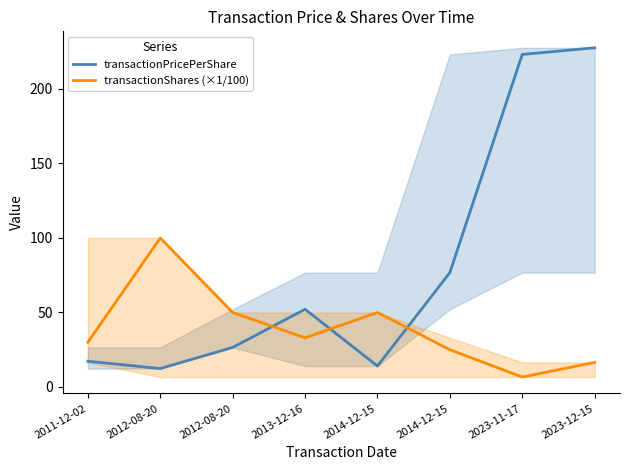

Read the transactionPricePerShare value at 2023-11-17.

223.2